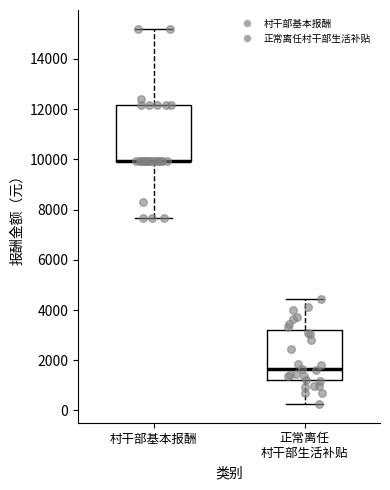

Reading left to right, transcribe this box plot: for each box, give where its median line is, the range the box spans, and where its two whiskers end, as read against the y-axis. The values are not printed on the chart, so give them approximately, as read against the axis.

村干部基本报酬: median 10000 (drawn on the box's lower edge), box 10000 to 12200, whiskers 7600 to 15200
正常离任 村干部生活补贴: median 1600, box 1200 to 3200, whiskers 200 to 4400